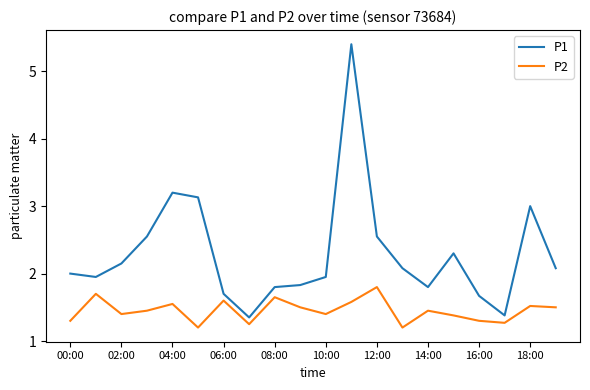

True or false: P1 and P2 cross at least once.

False